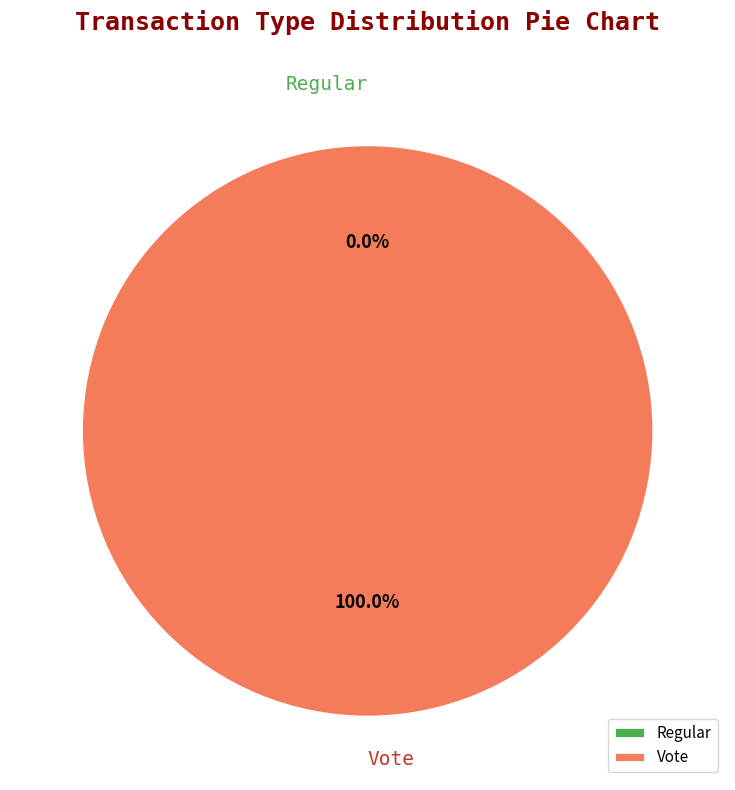

The Regular slice represents 0% of the pie. True or false?

True